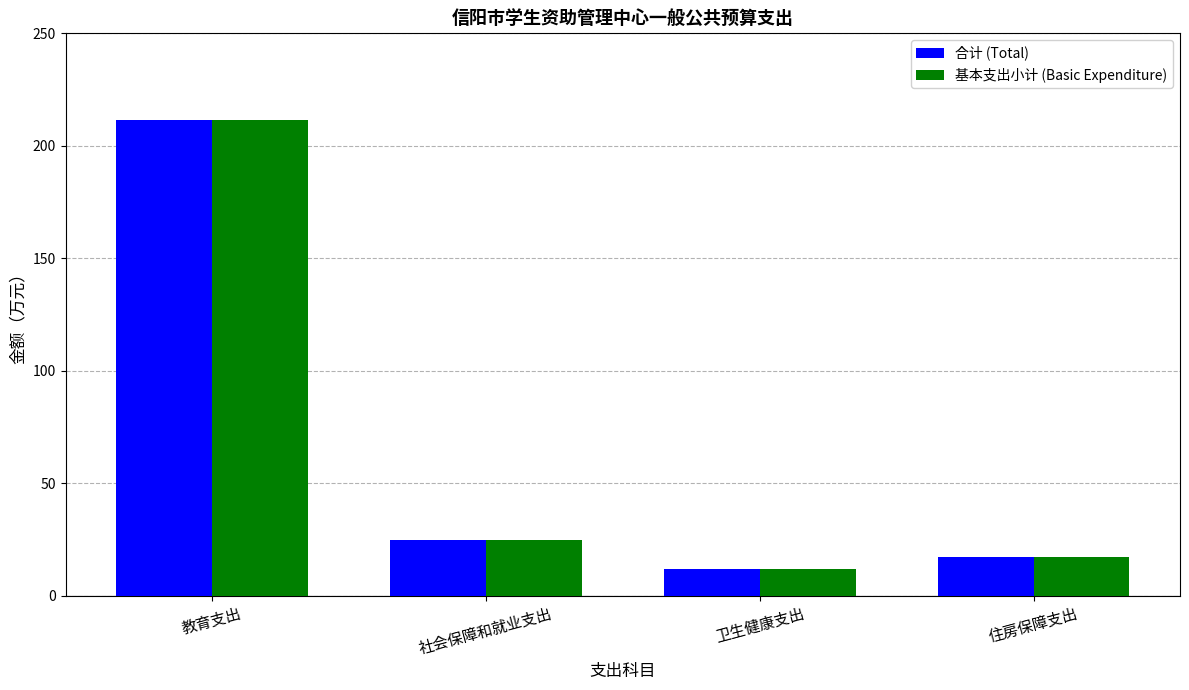

Is the value of 合计 (Total) at 卫生健康支出 greater than the value of 基本支出小计 (Basic Expenditure) at 住房保障支出?

No